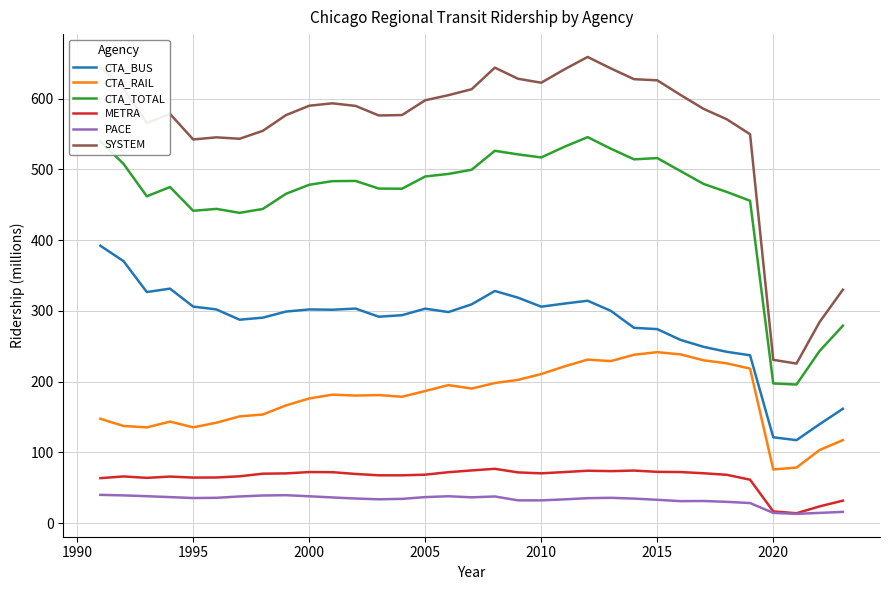

List the series in order of their peak value, lowest first.

PACE, METRA, CTA_RAIL, CTA_BUS, CTA_TOTAL, SYSTEM